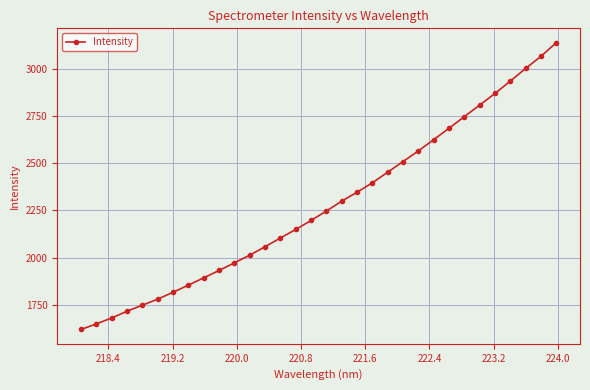

What is the value of the 4th point from the left?

1716.4